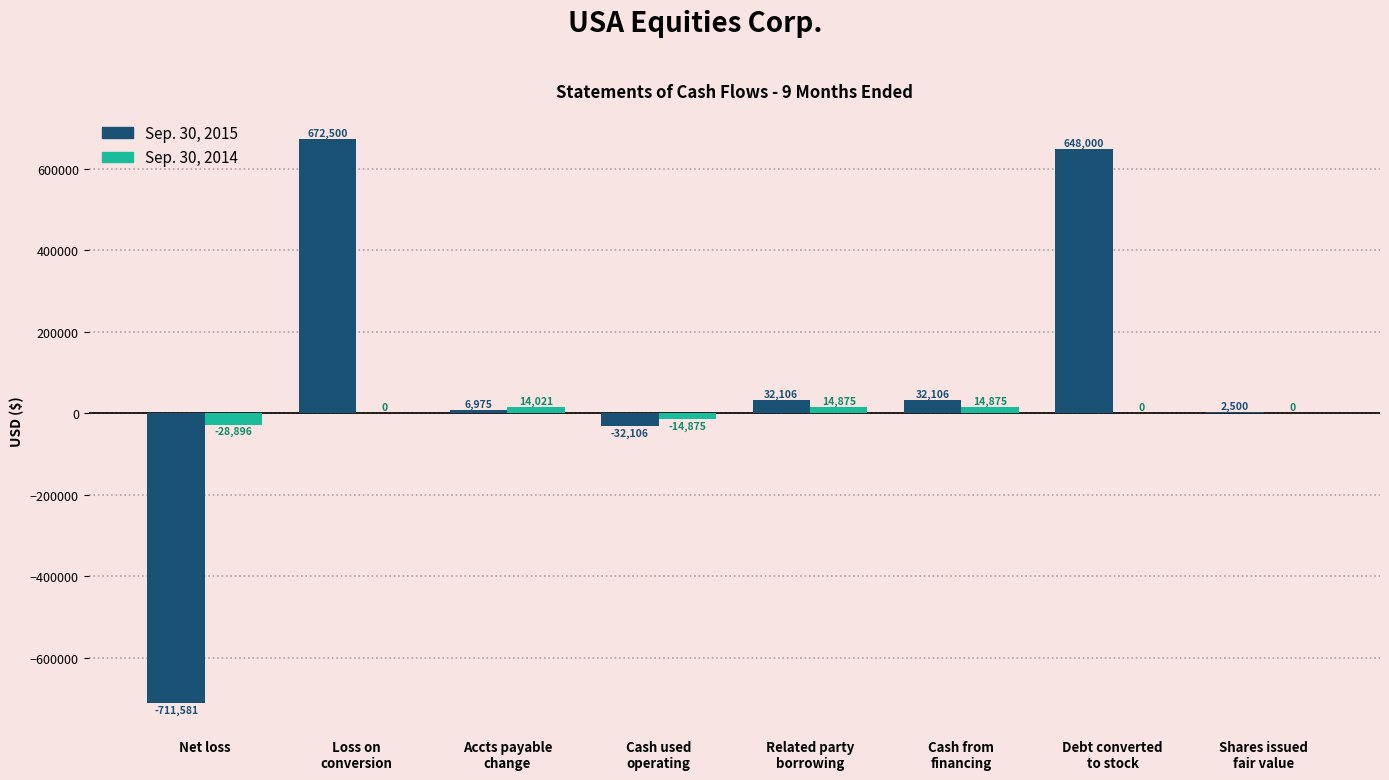

What is the sum of all Sep. 30, 2015 values?

650500